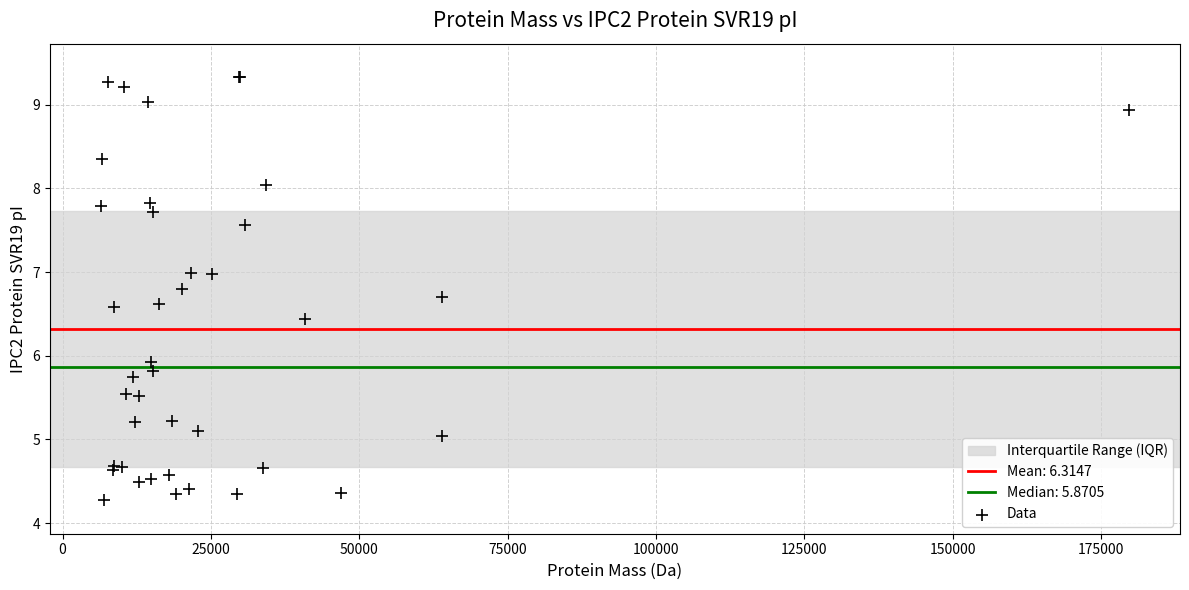

What Y value in the scatter plot is closest to 6?

5.9